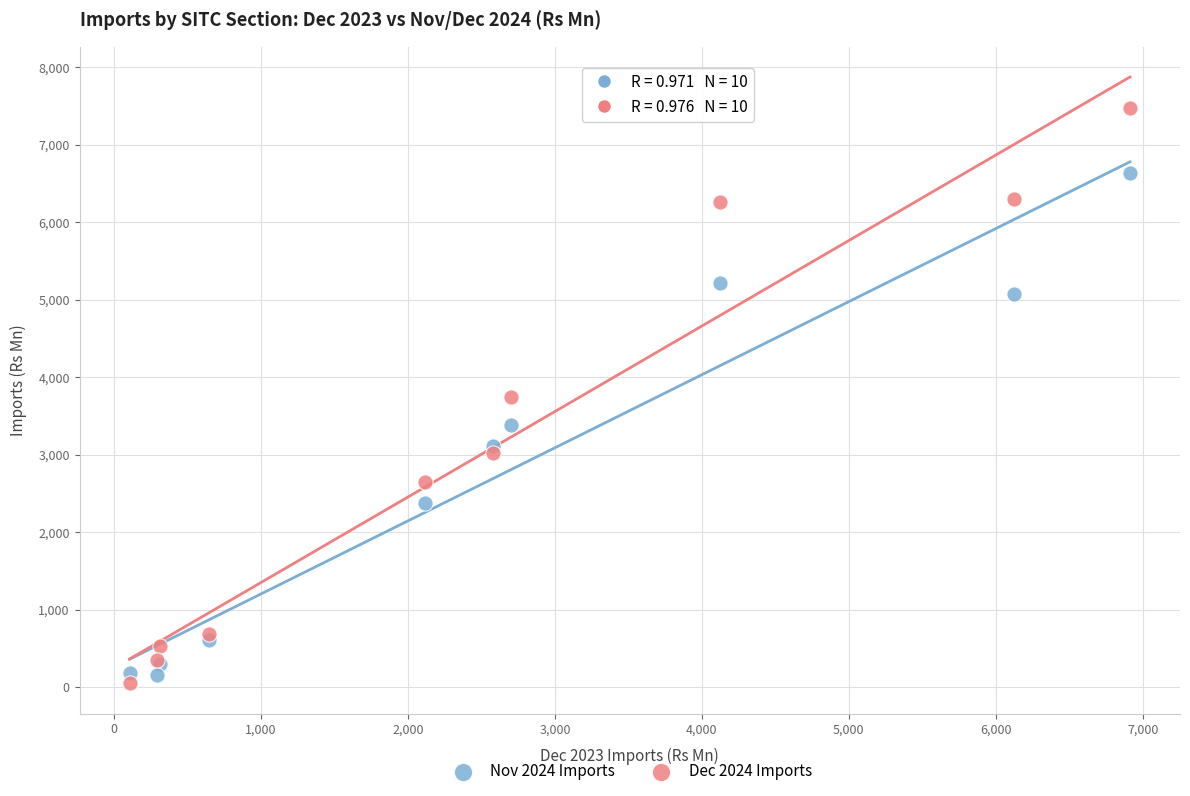

Which series contains the highest Y value?

Dec 2024 Imports